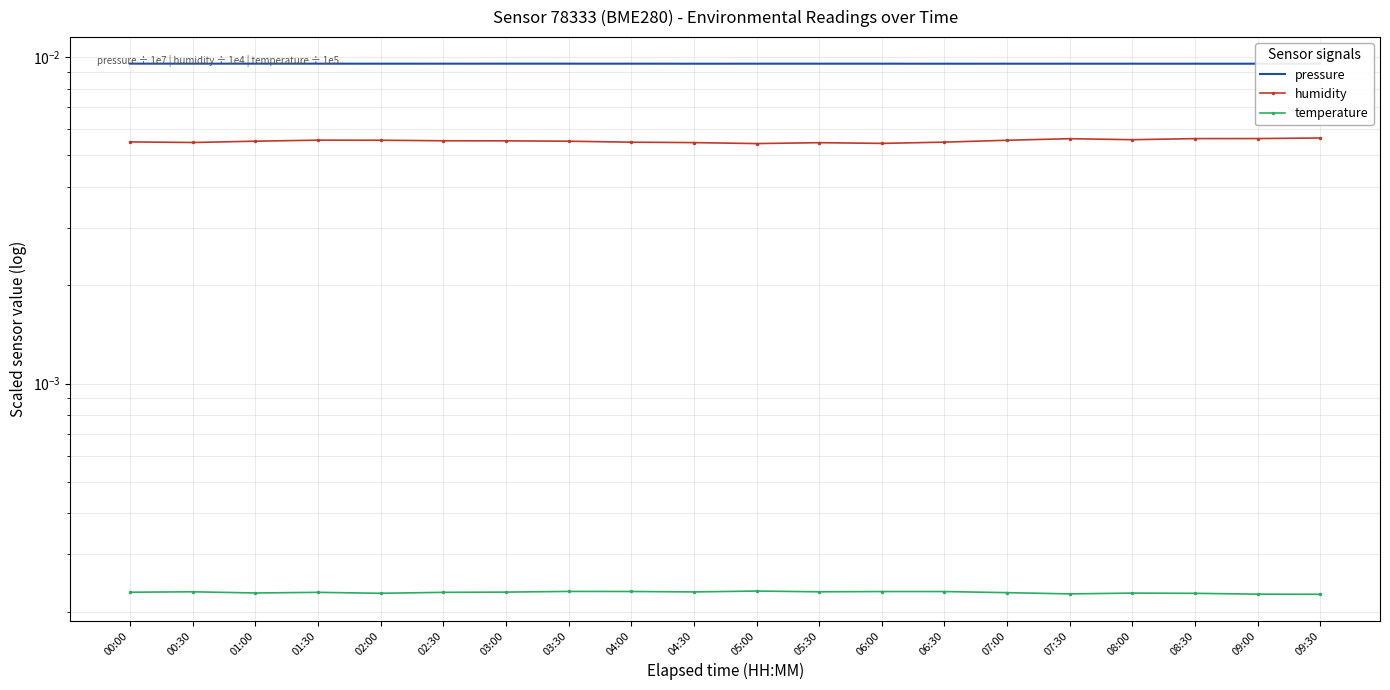

Where is the first local maximum for temperature?

00:30